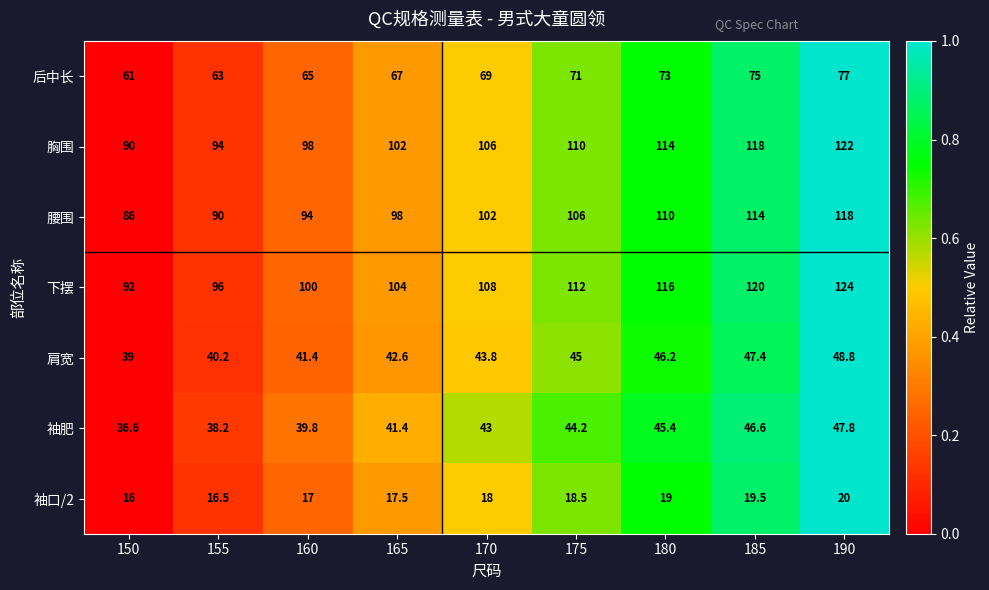

Count the number of categories in the chart.

9